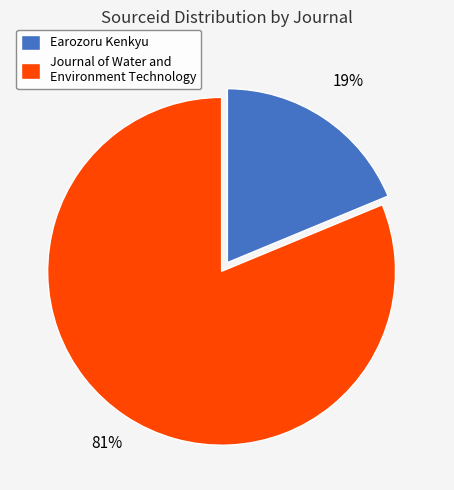

Combined, do Journal of Water and Environment Technology and Earozoru Kenkyu account for over 50%?

Yes